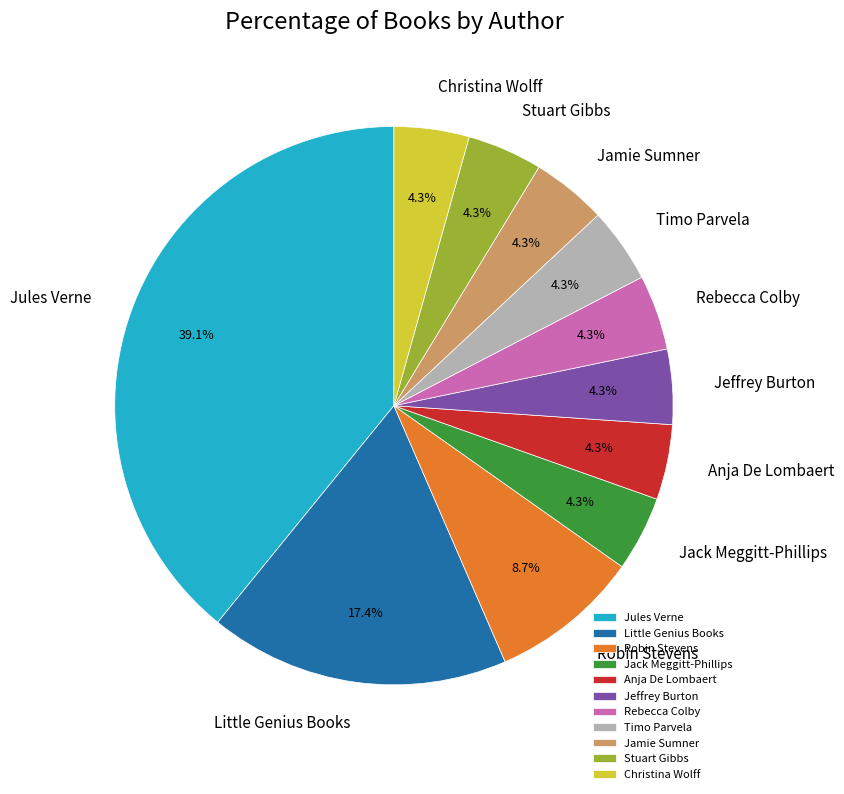

Between Robin Stevens and Rebecca Colby, which is larger?

Robin Stevens